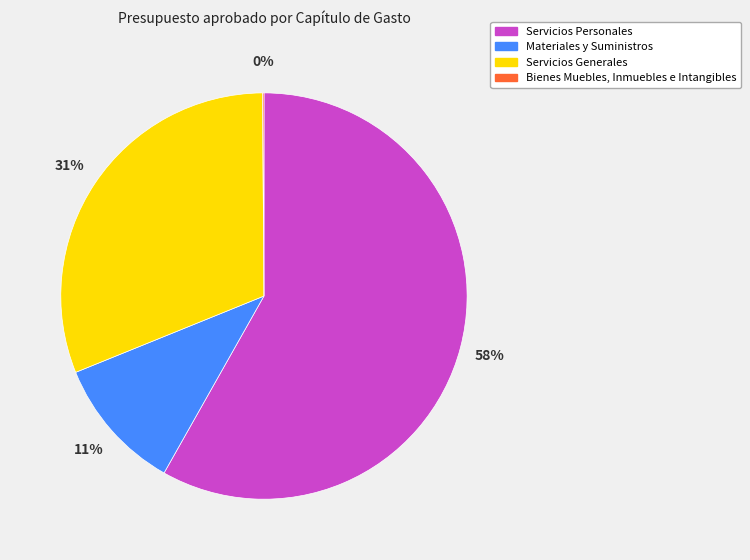

Is it true that Servicios Personales is 69% of the pie?

False